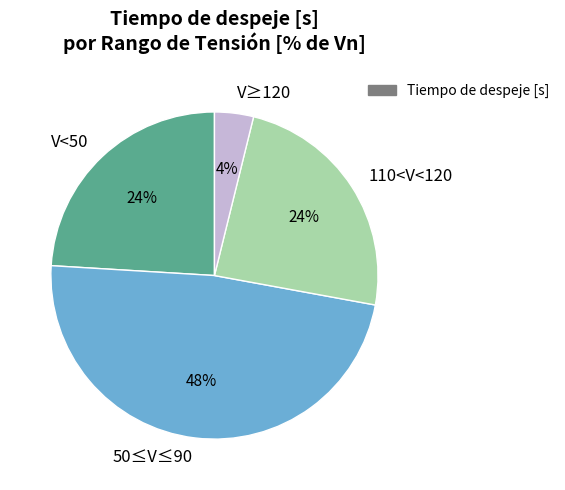

What percentage is the 50≤V≤90 slice, to the nearest percent?

48%